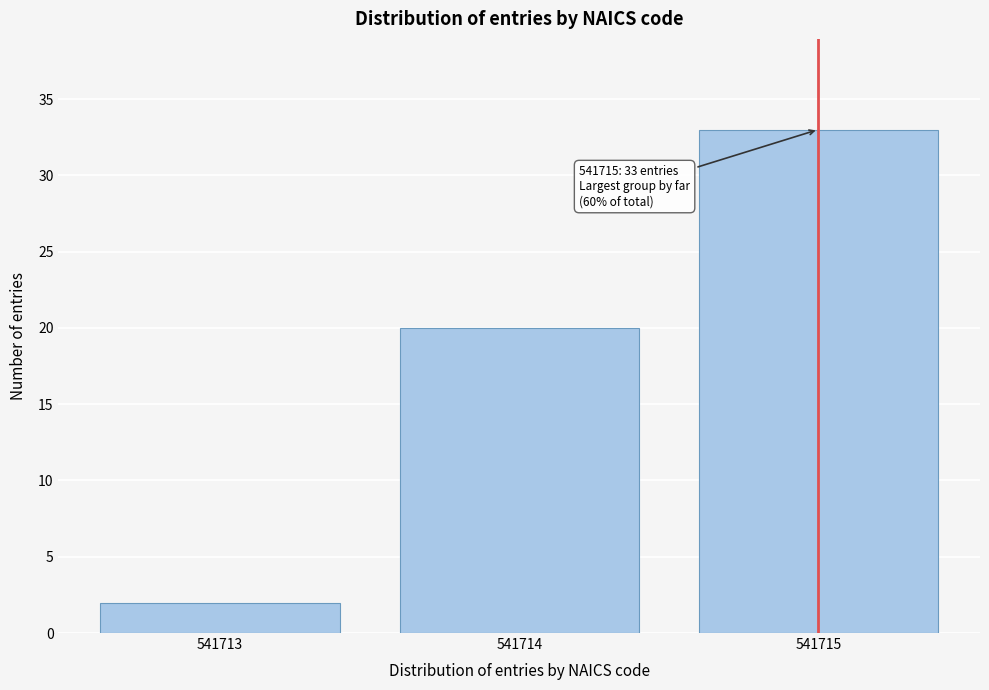

Reading right to left, extract all data points from this chart.

541715=33	541714=20	541713=2